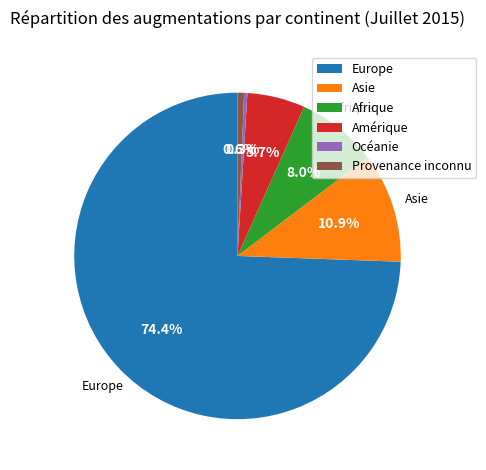

To the nearest percent, what percentage of the pie is Amérique?

6%